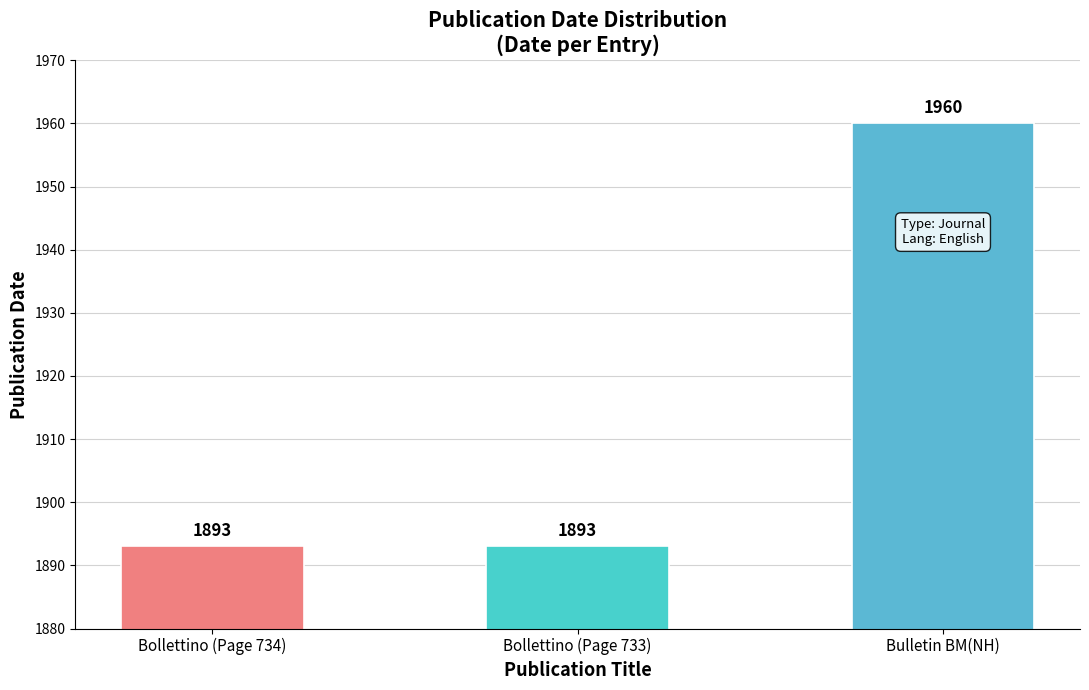

What is the smallest value displayed?

1893